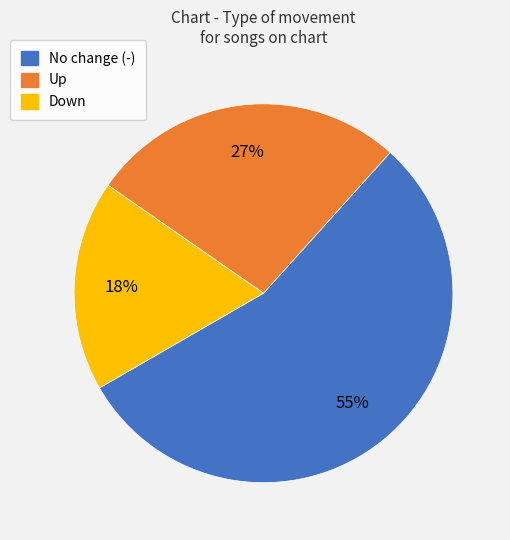

To the nearest percent, what is the average slice percentage?

33%